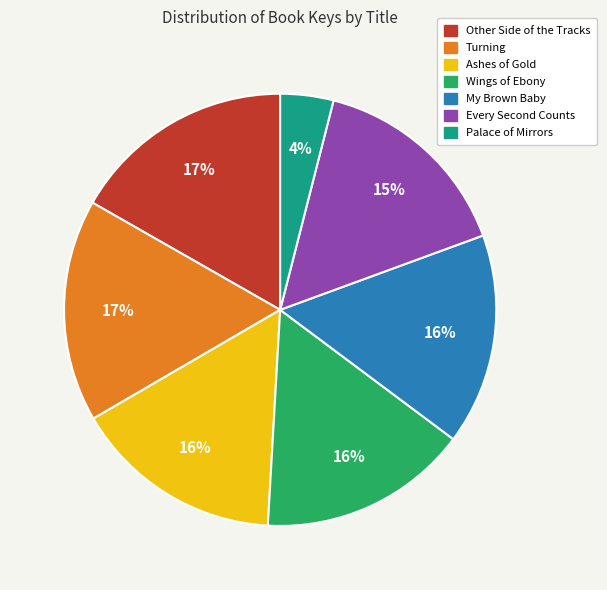

Which slice is the smallest?

Palace of Mirrors